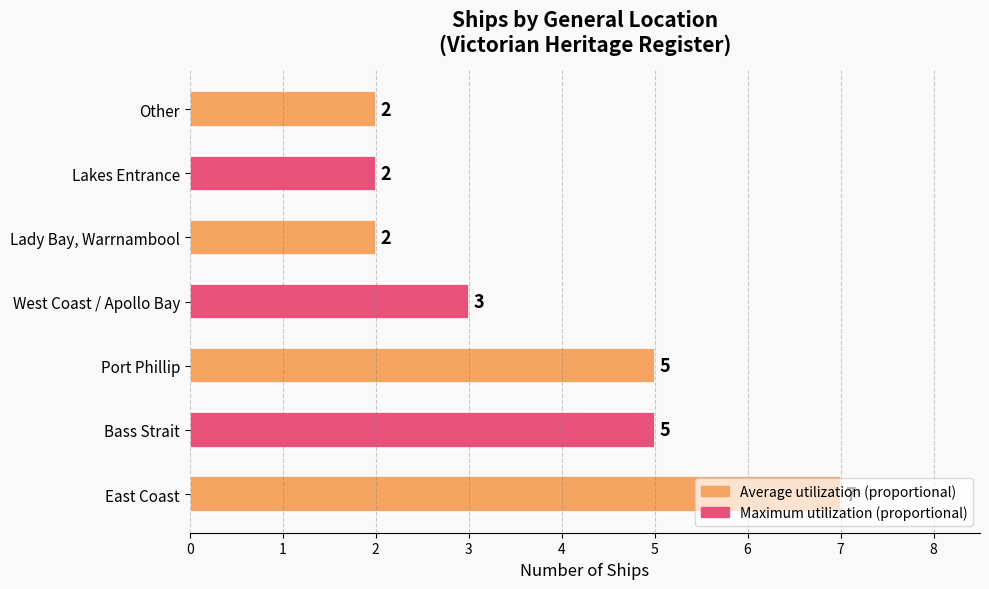

What is the average value?

4